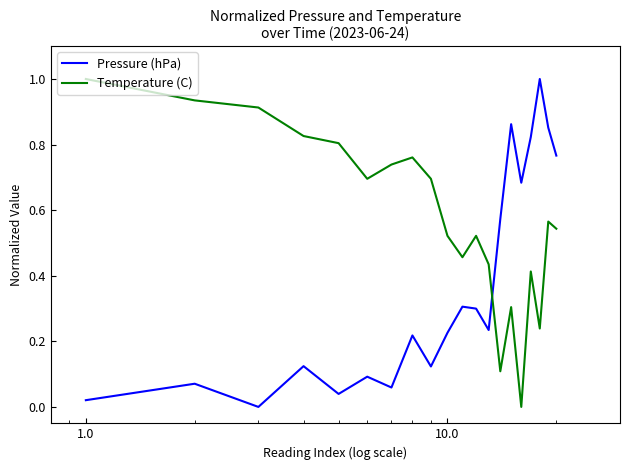

List the series in order of their overall mean, highest first.

Temperature (C), Pressure (hPa)